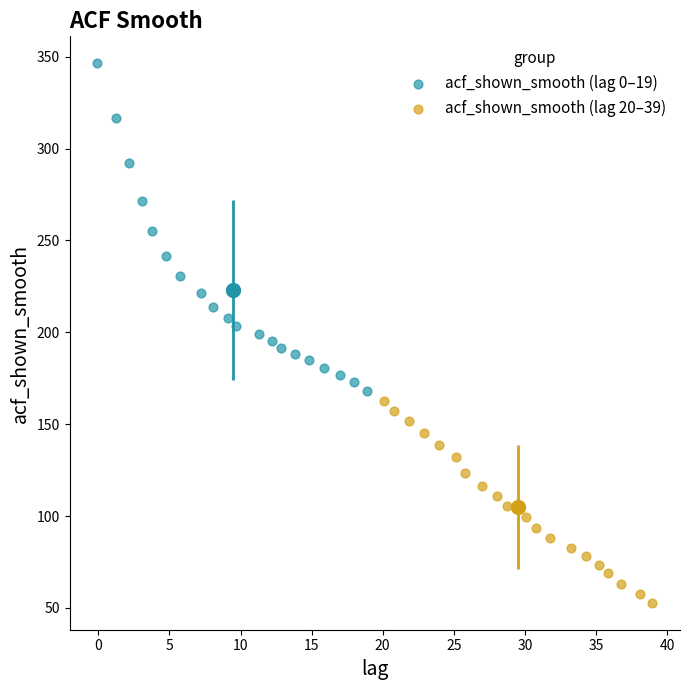

What are all the series names shown in the legend?

acf_shown_smooth (lag 0–19), acf_shown_smooth (lag 20–39)